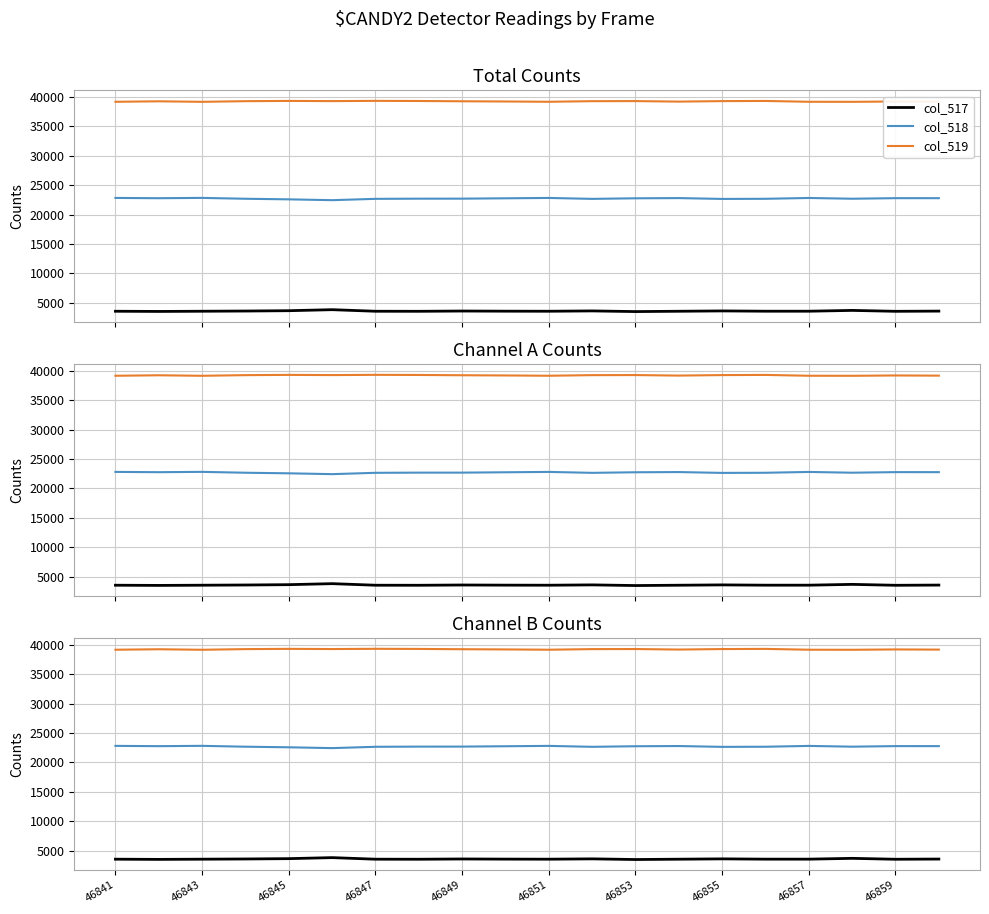

Reading right to left, list all the values displayed in this chart.

col_517: 3573	3539	3694	3556	3556	3605	3549	3494	3606	3550	3562	3587	3541	3549	3816	3643	3587	3551	3517	3550
col_518: 22776	22779	22682	22811	22671	22649	22790	22756	22658	22816	22755	22695	22692	22663	22437	22578	22677	22824	22770	22818
col_519: 39186	39217	39159	39168	39308	39281	39196	39285	39271	39169	39218	39253	39302	39323	39282	39314	39271	39160	39248	39167